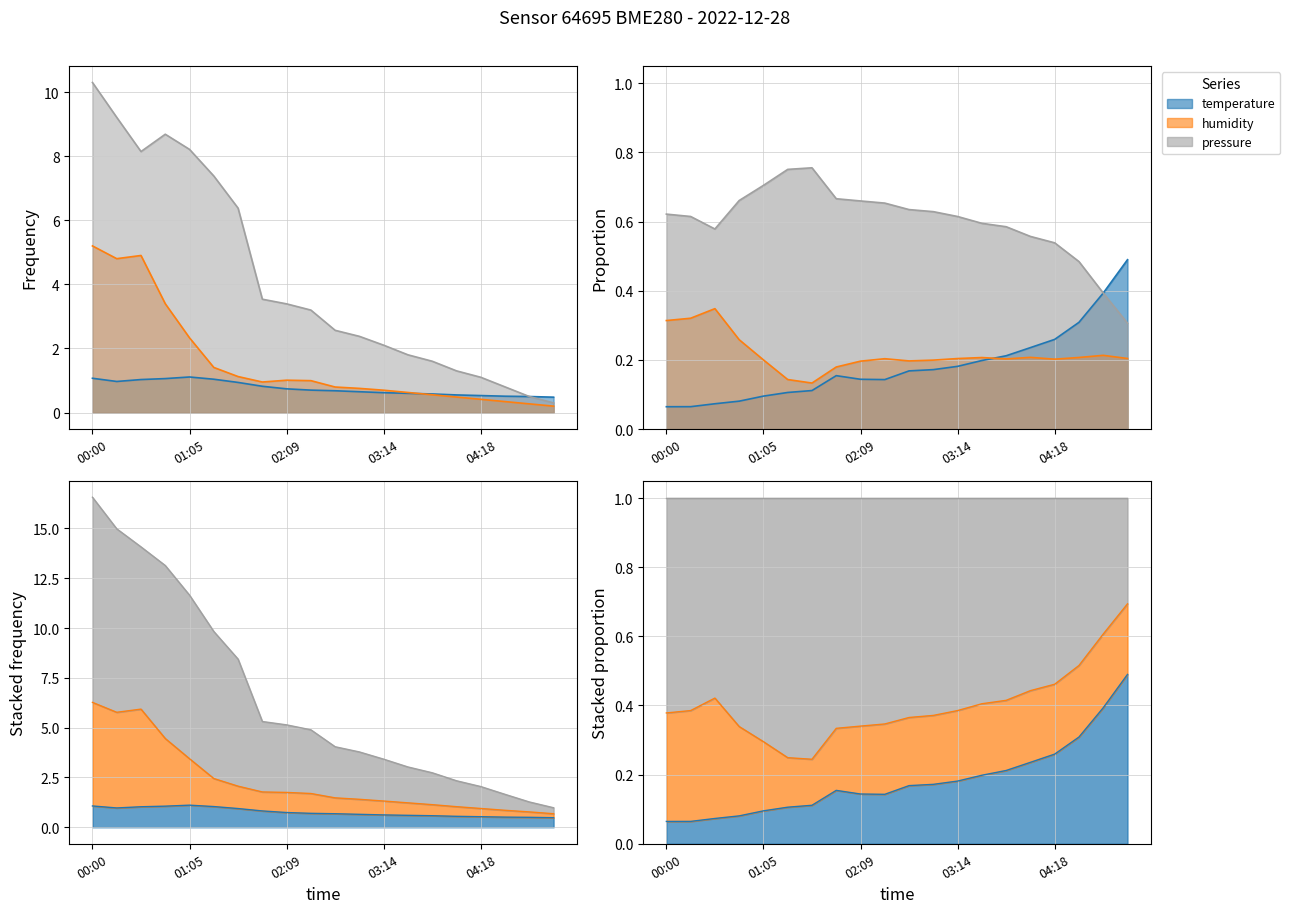

What is the sum of the temperature values at 05:06 and 00:32?

1.5